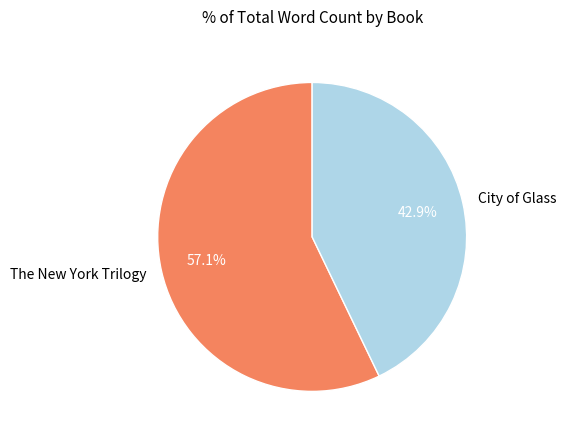

To the nearest percent, what is the difference between the largest and smallest slice percentages?

14%